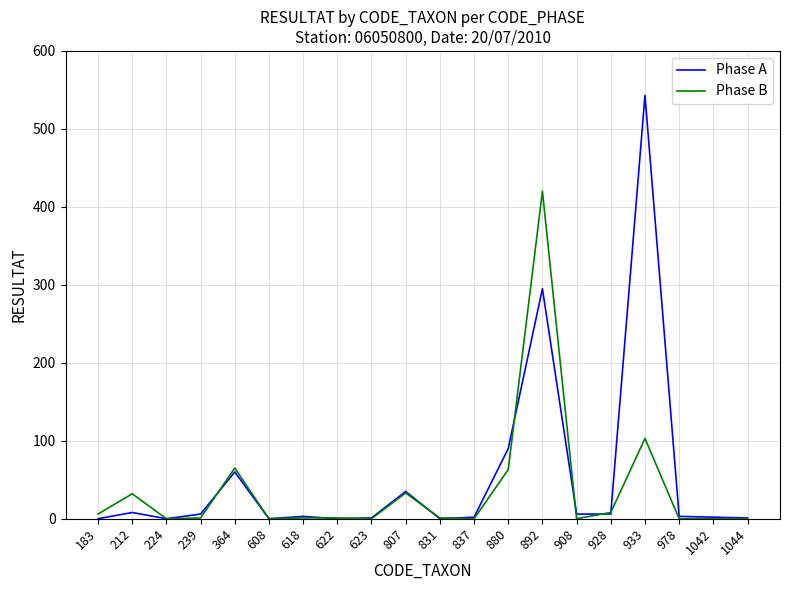

At which label does Phase B first exceed 1?

183